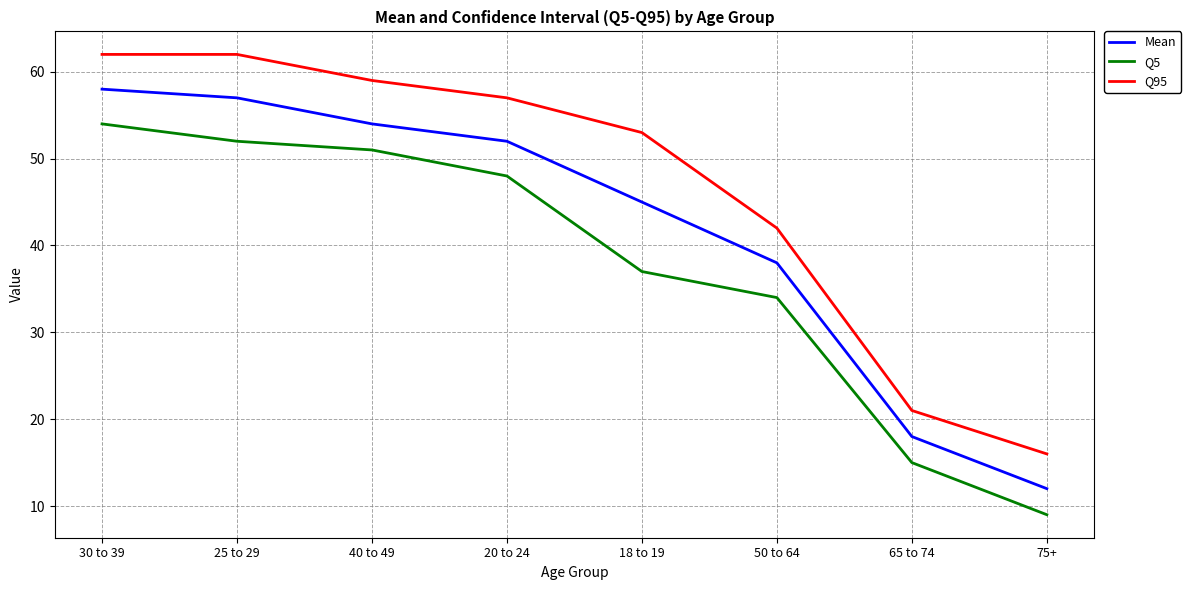

Read the Mean value at 25 to 29, to the nearest 5.

55